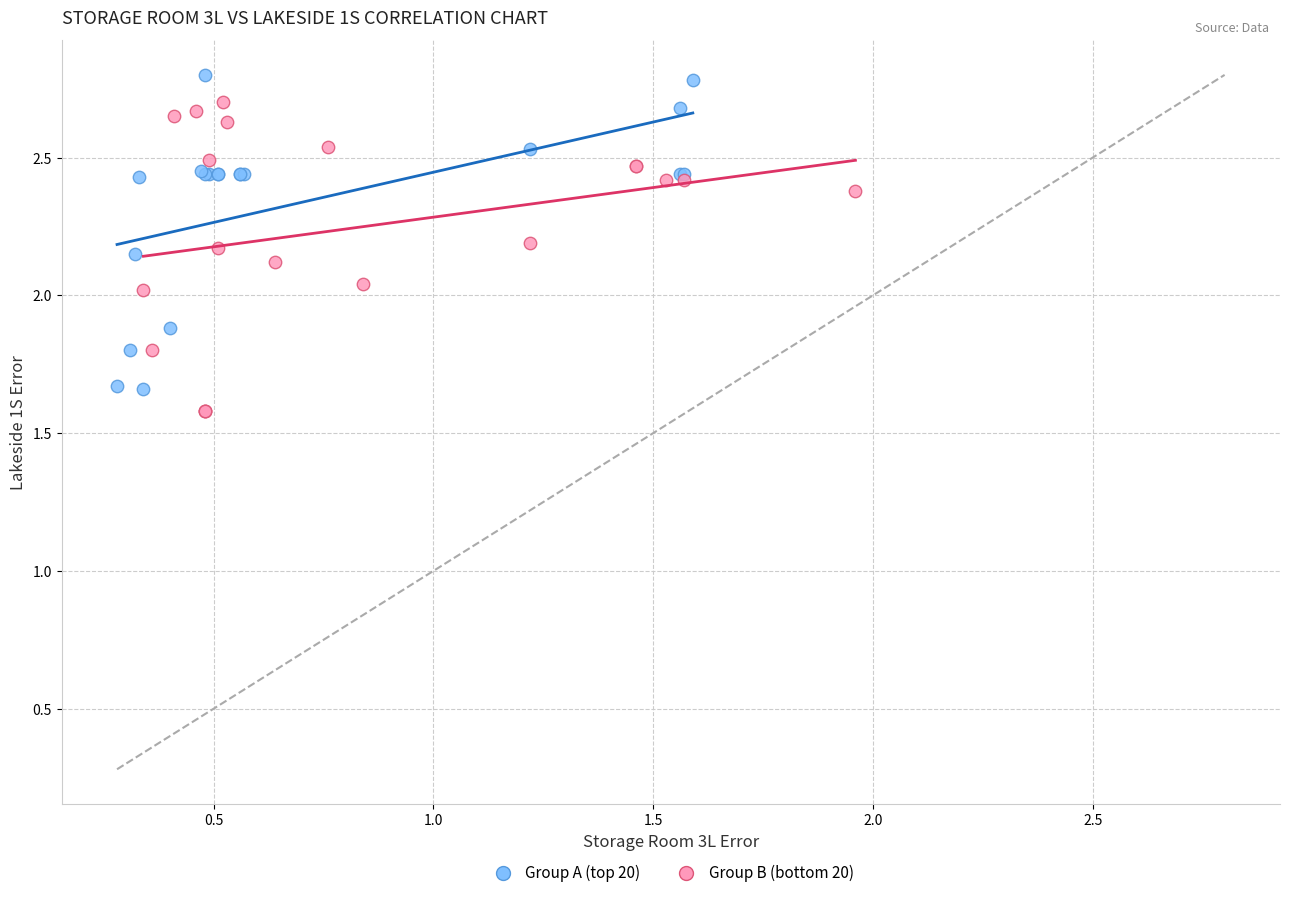

Which series contains the highest Y value?

Group A (top 20)